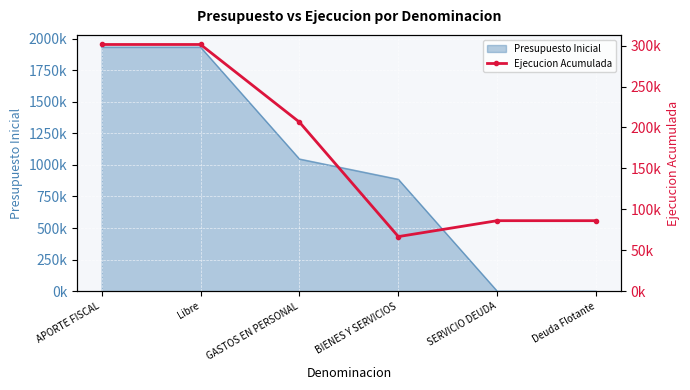

What is the smallest value displayed?

66695